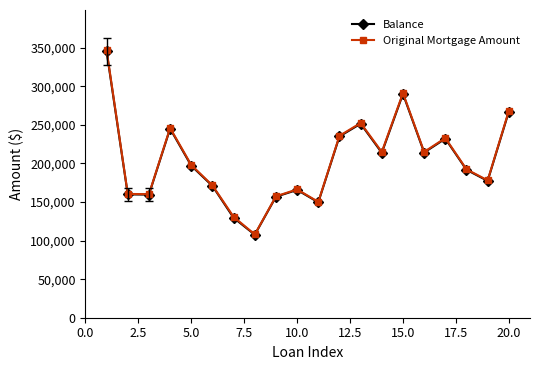

What is the minimum value shown in the chart?

107609.1